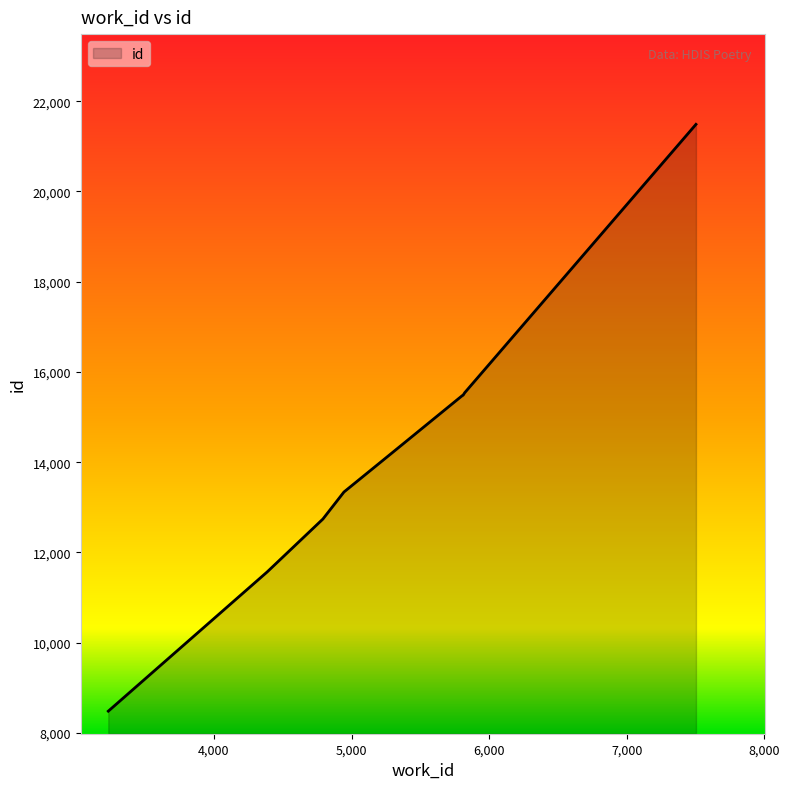

What is the smallest value displayed?

8482